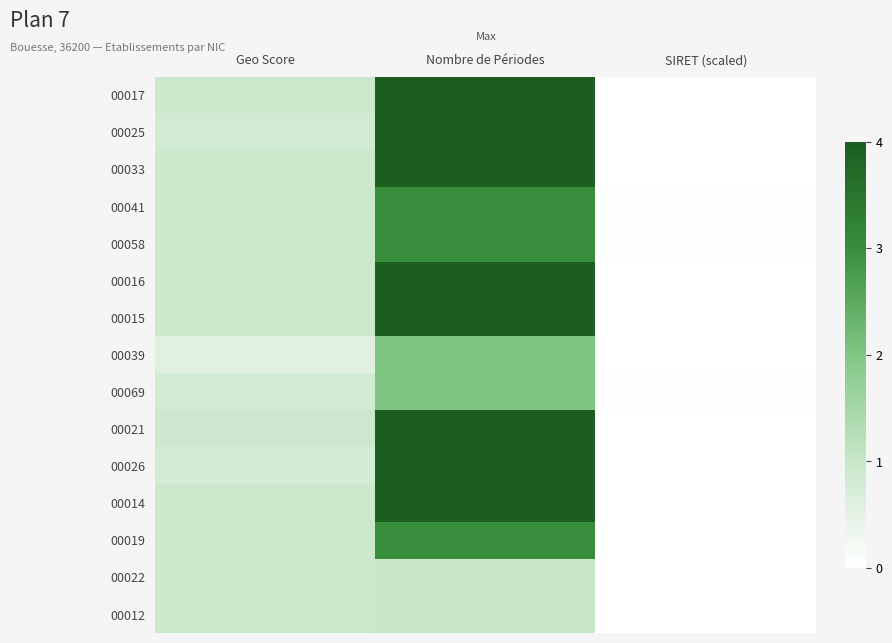

What is the total value across all series at Geo Score?

13.3